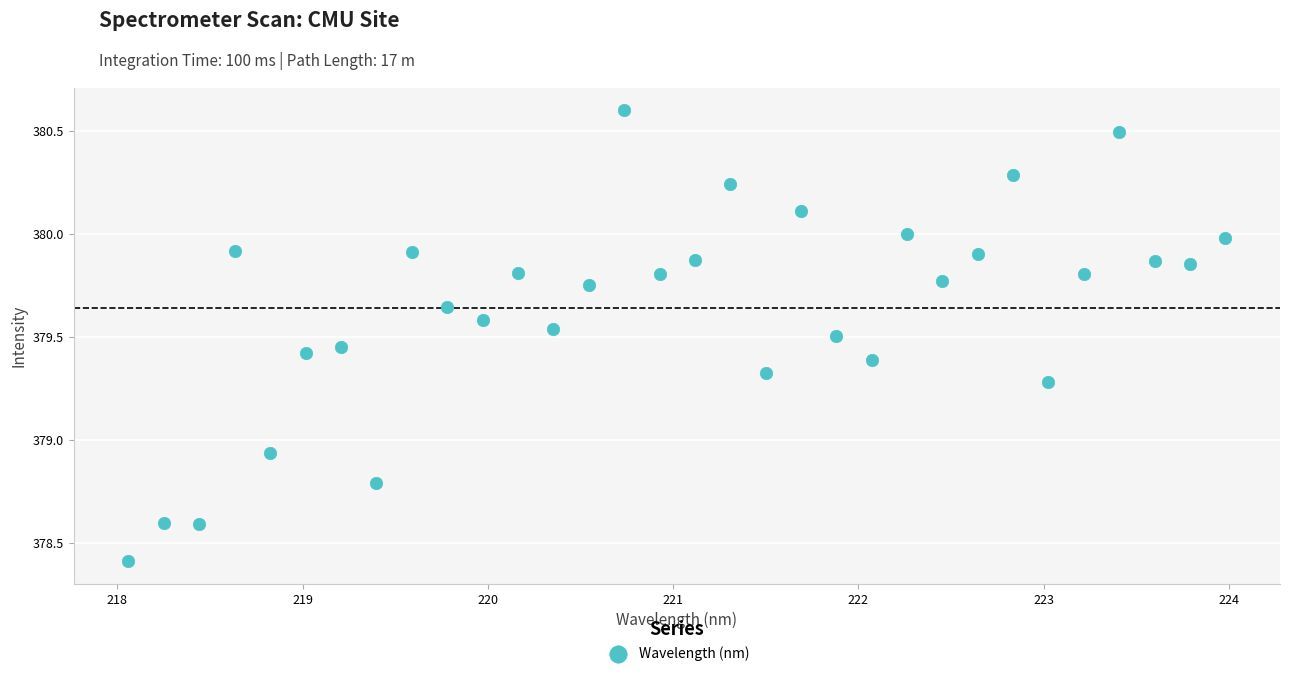

What is the range of Y values (max minus min)?

2.2